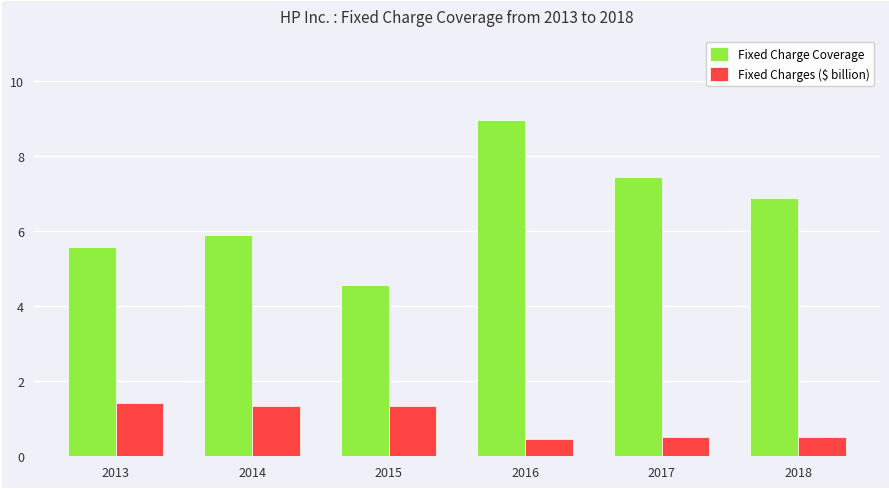

What are all the series names shown in the legend?

Fixed Charge Coverage, Fixed Charges ($ billion)